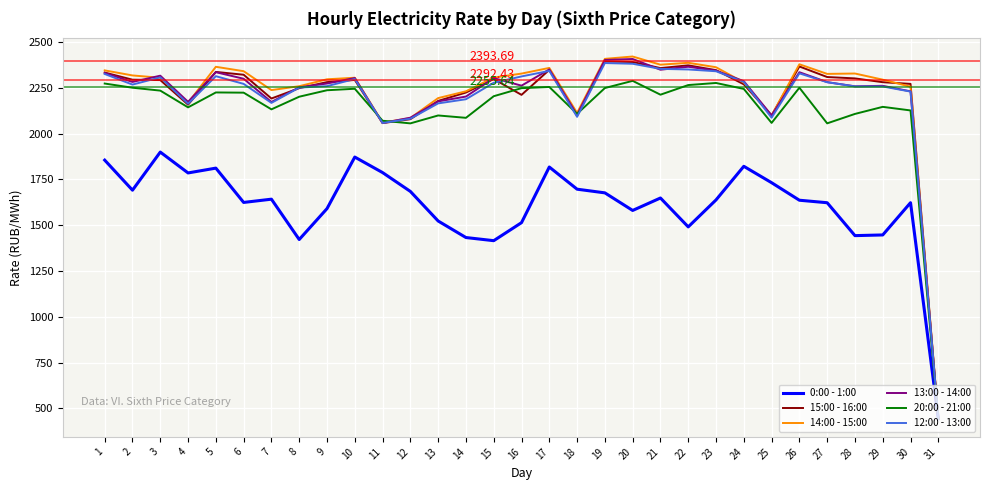

What is the total value across all series at 19?

13513.6